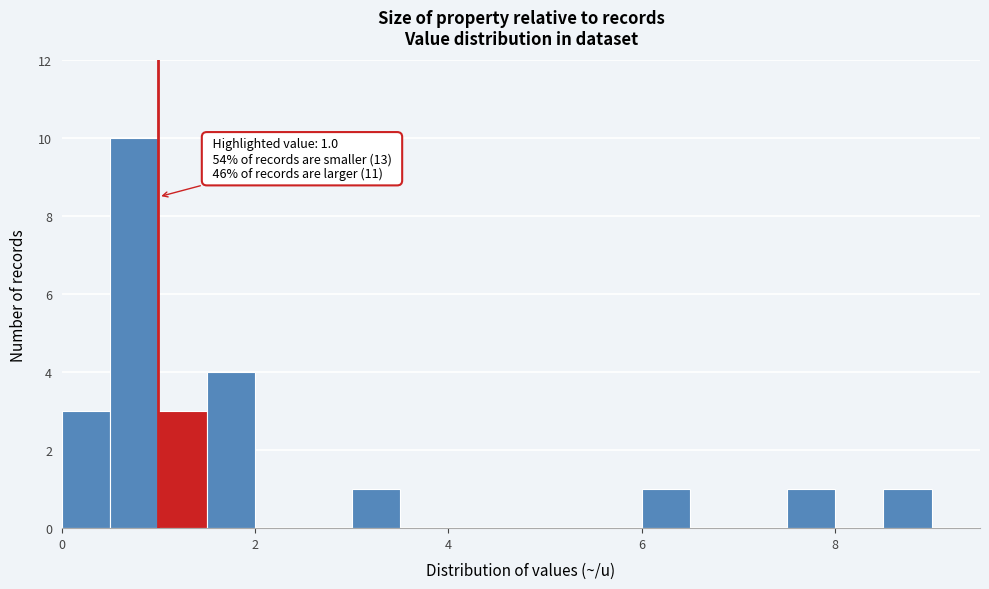

Around what value on the x-axis is the tallest bar? Give the approximate position of its centre, as read against the axis.

0.8